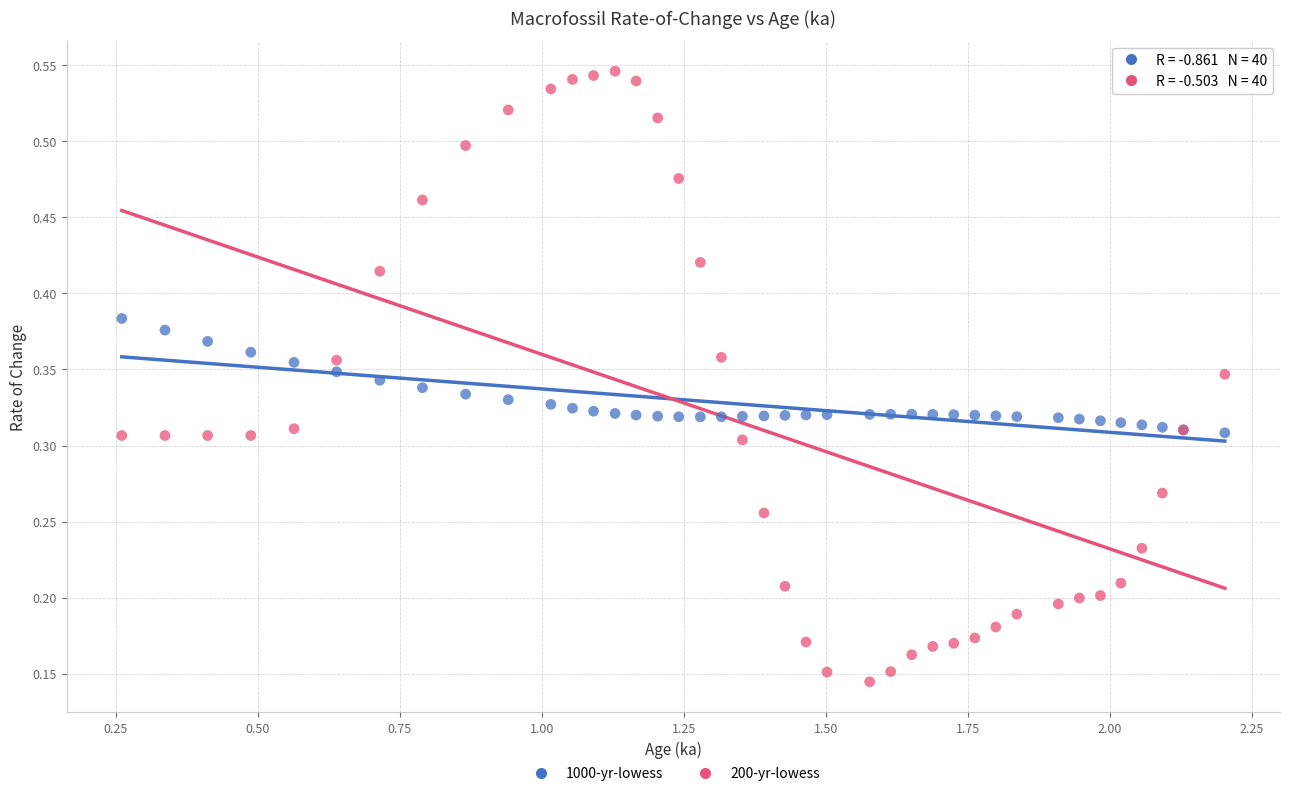

Which series reaches the minimum Y coordinate?

200-yr-lowess